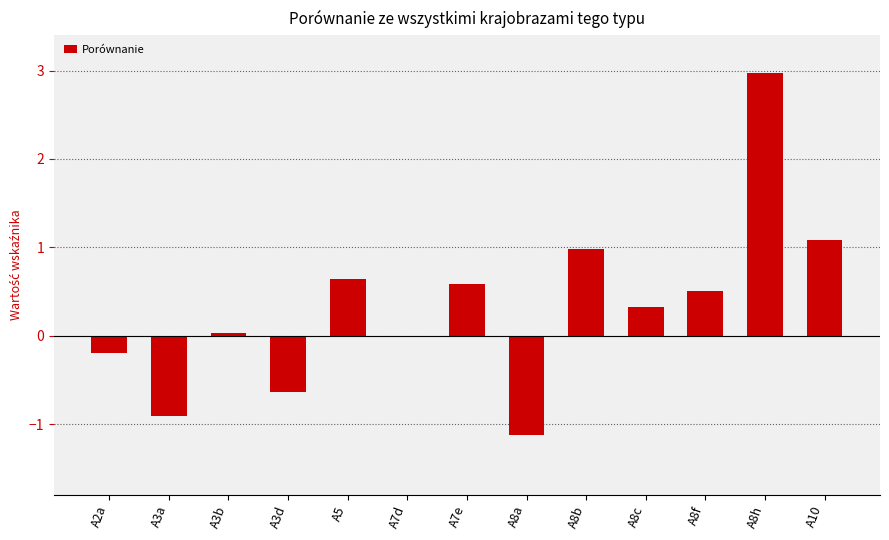

What is the sum of the values at A2a and A3a?

-1.1